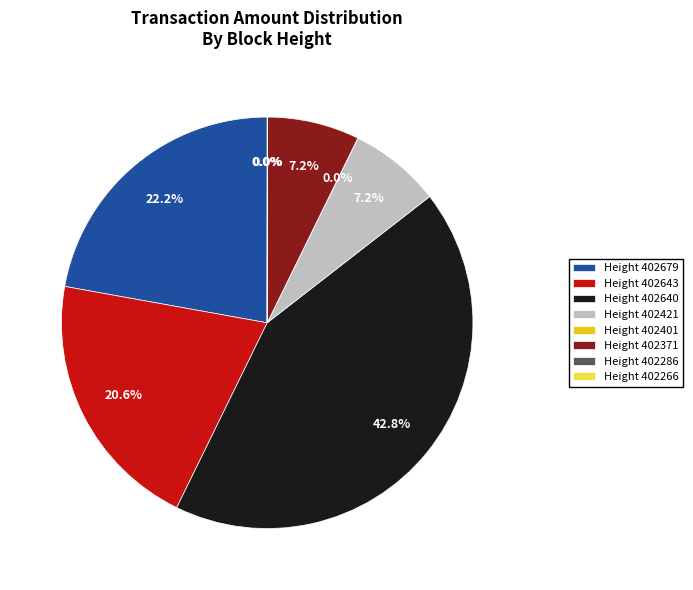

Does Height 402421 account for over 50% of the chart?

No